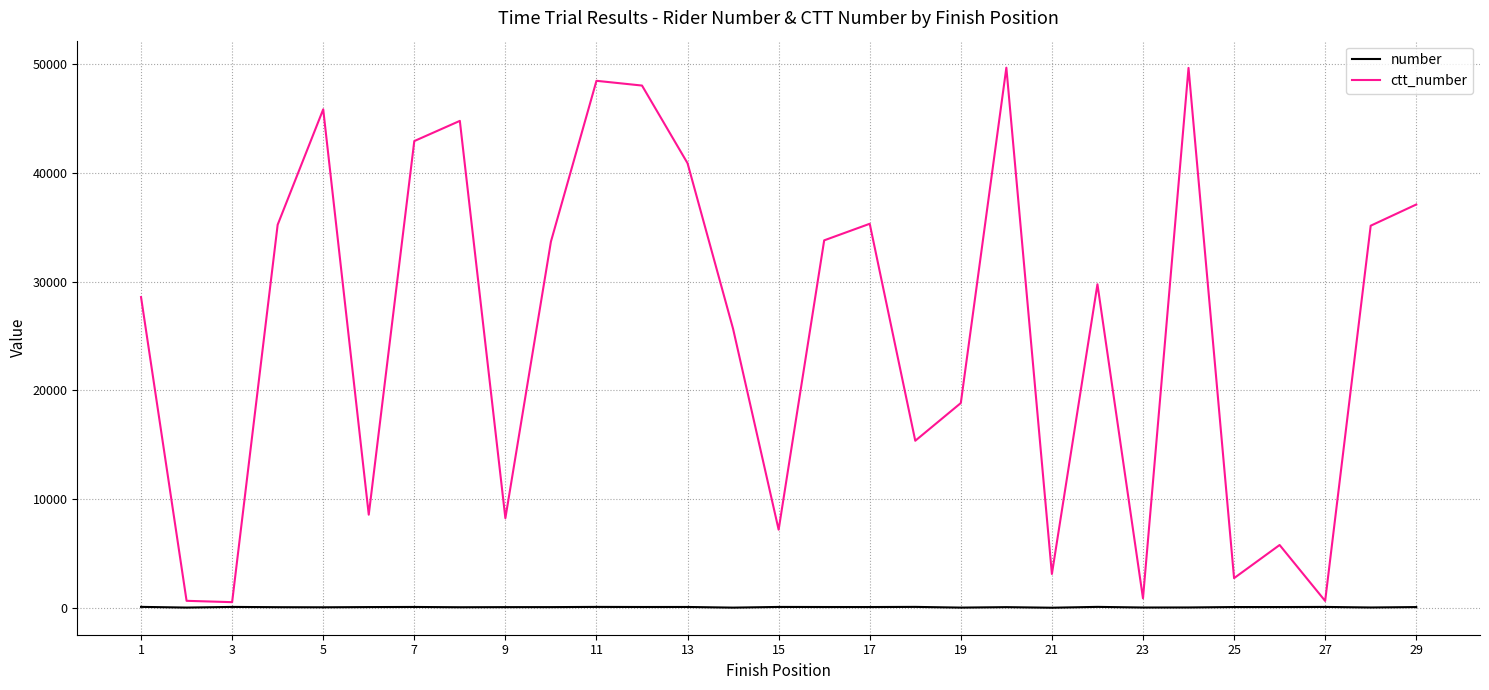

What is the difference between the second highest and minimum values in the ctt_number series?

49168